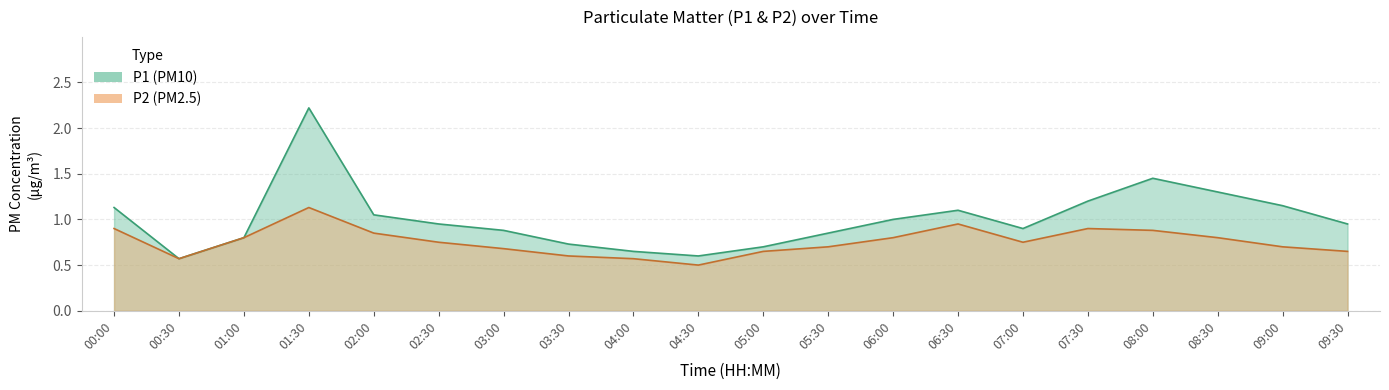

True or false: P2 and P1 intersect in this chart.

False